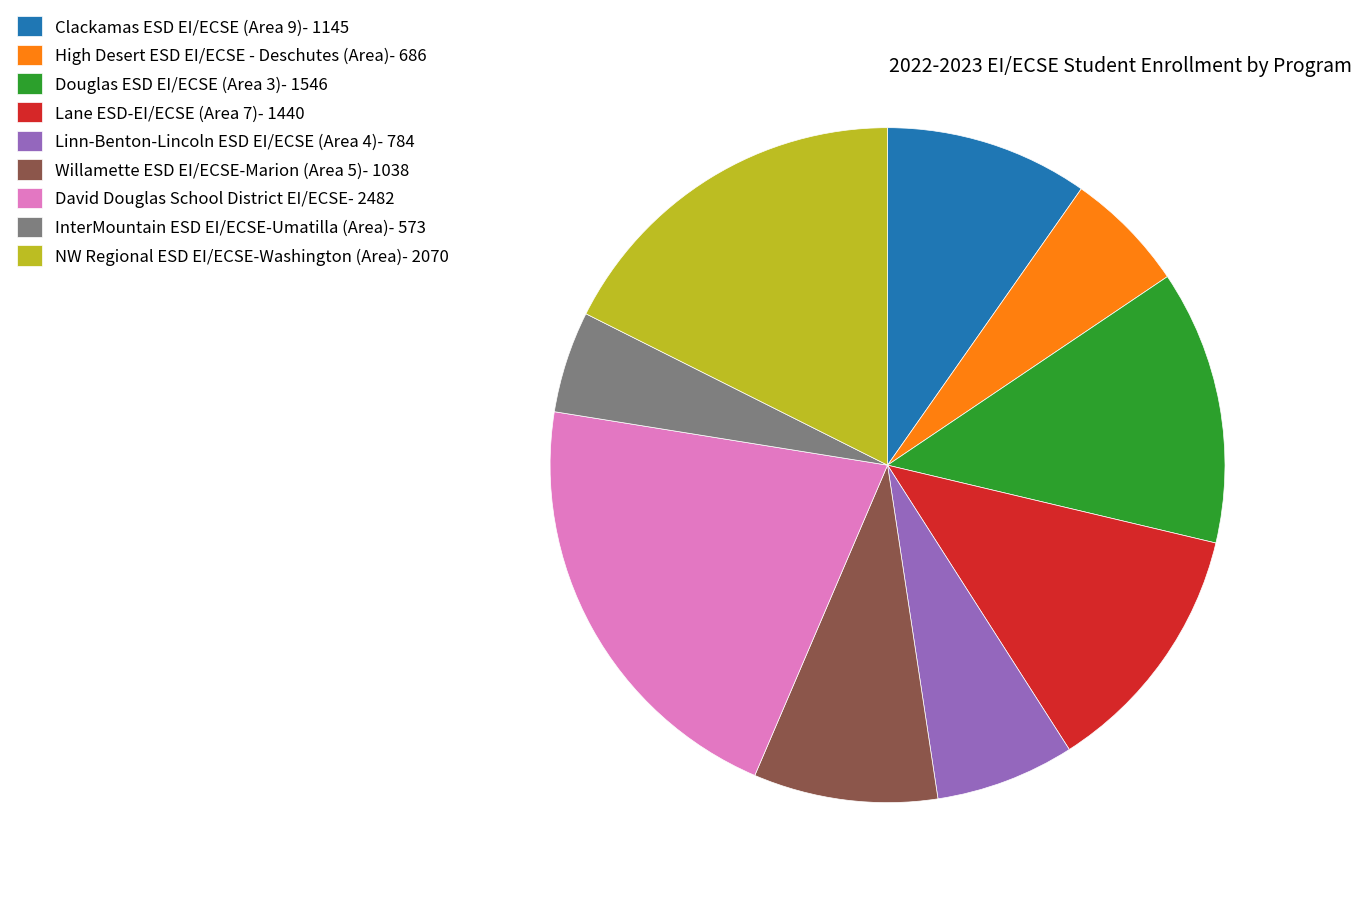

Is there a majority slice in this chart?

No